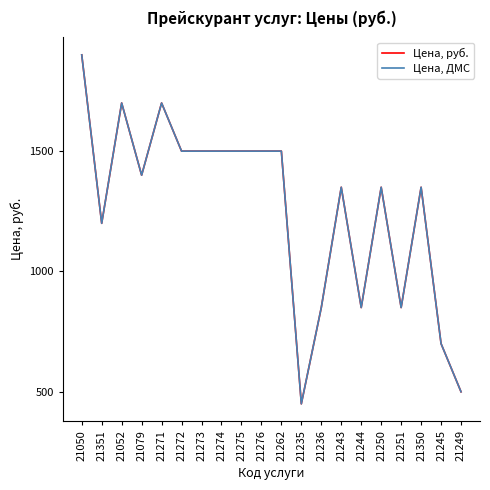

Does the chart have visible grid lines?

No